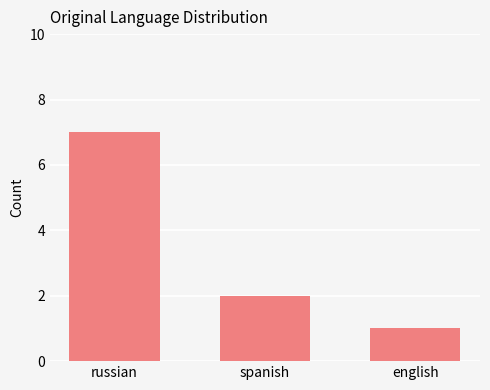

Is it true that the value at russian is 10?

False